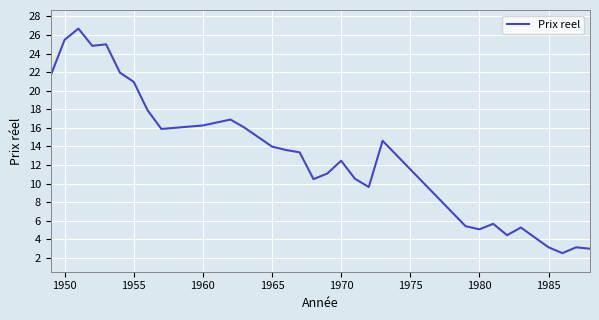

What is the difference between the maximum and minimum values?

24.2